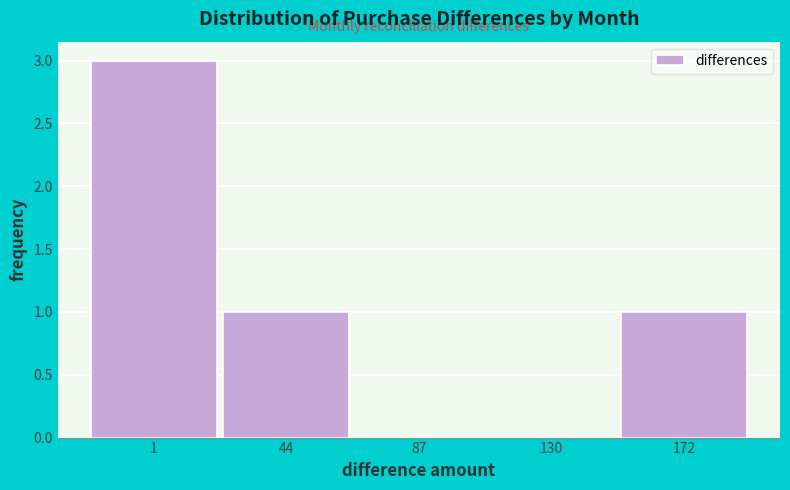

Reading left to right, list all the values displayed in this chart.

1=3	44=1	87=0	130=0	172=1